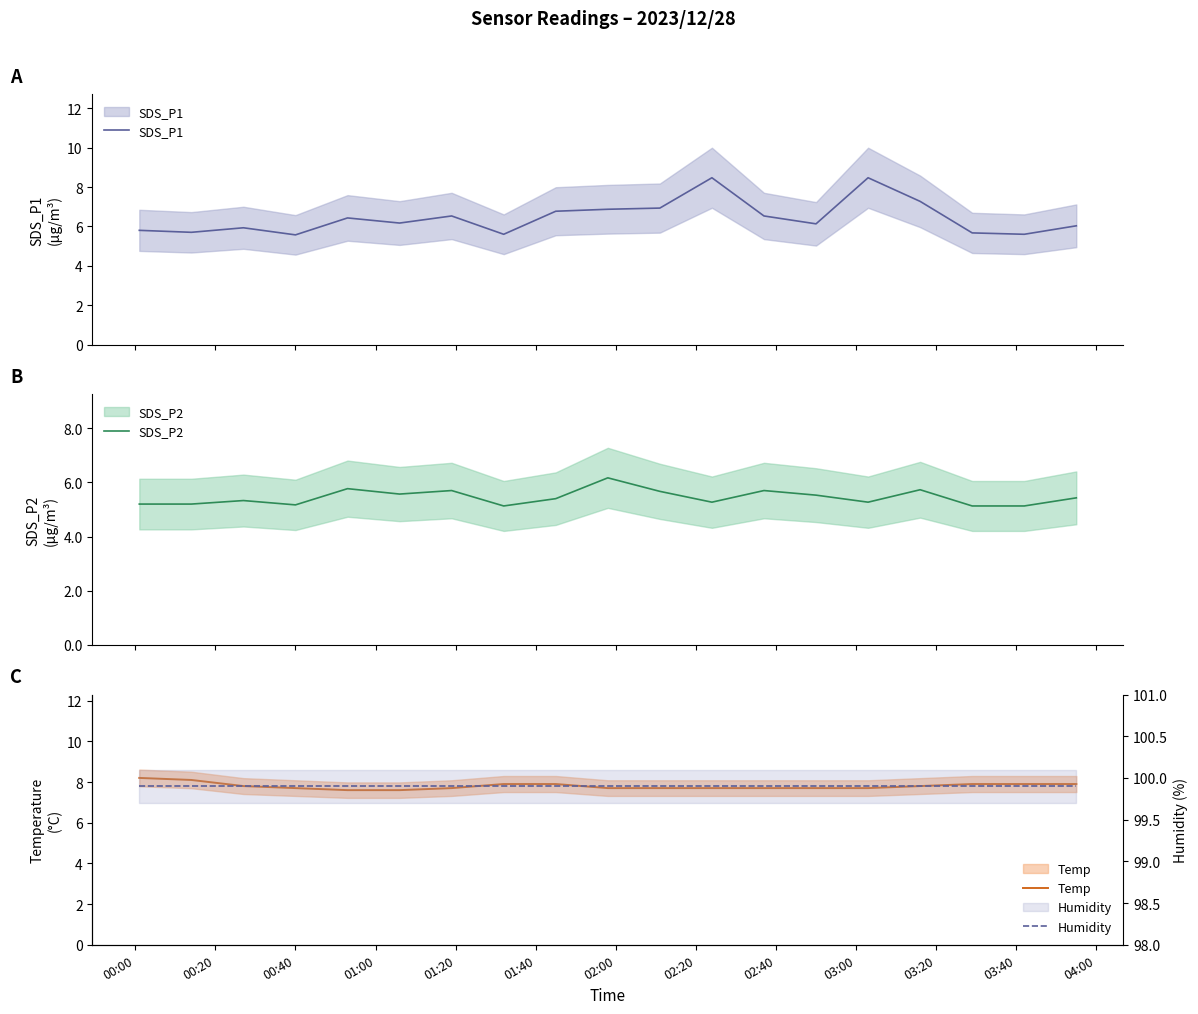

Does the chart have visible grid lines?

No